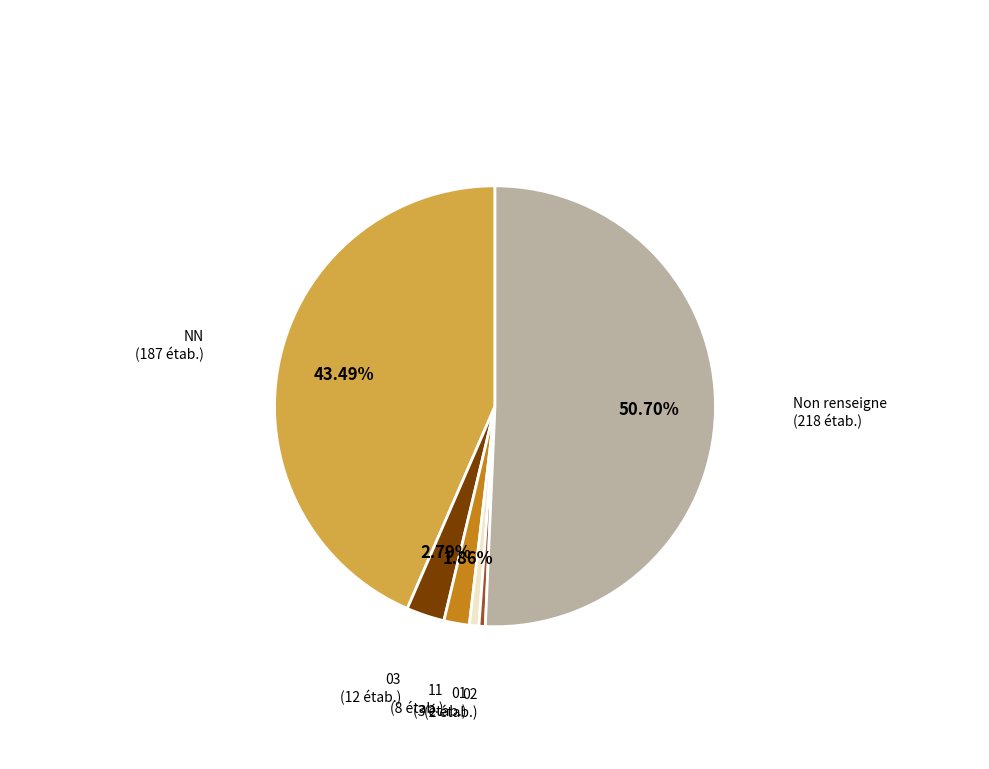

Is there any slice that represents more than half of the pie?

Yes